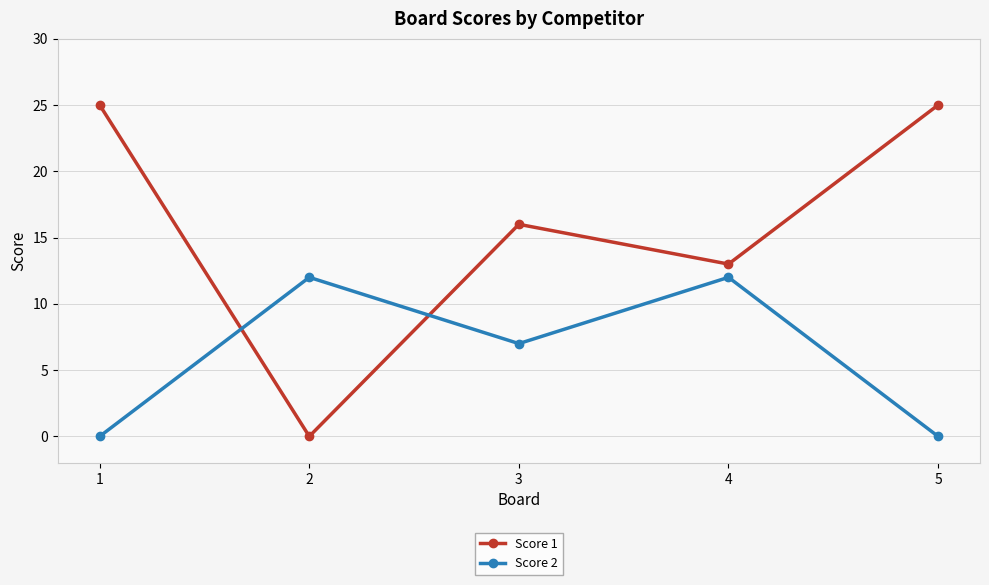

At how many categories does at least one series exceed 22?

2